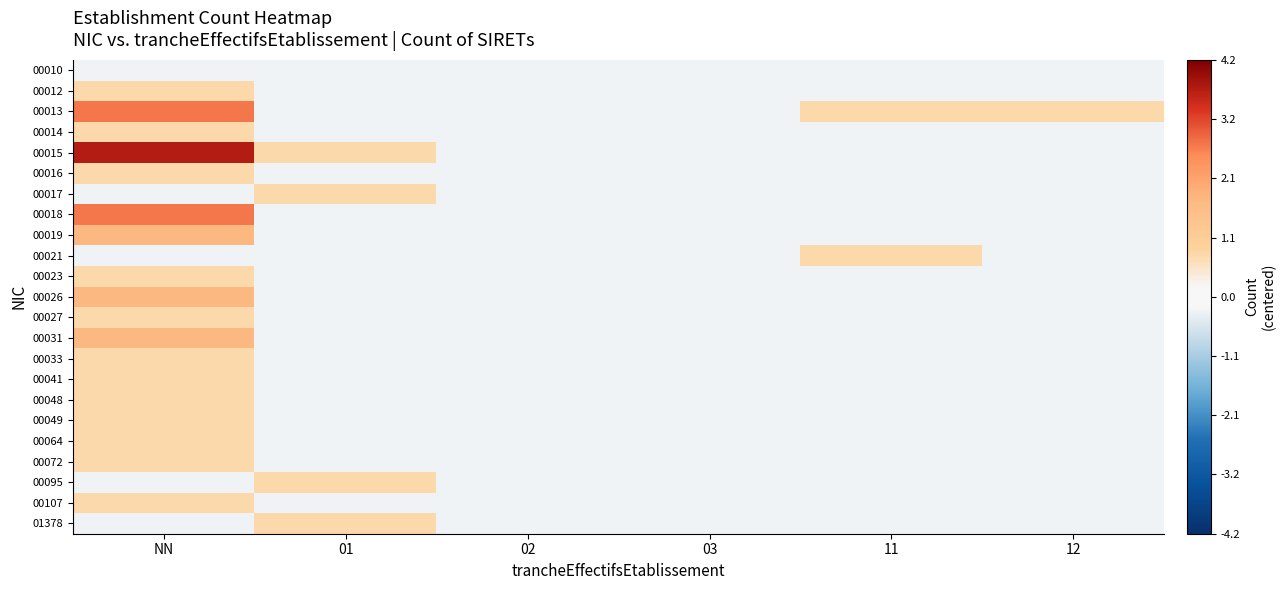

Which series has the largest range (max minus min)?

00015